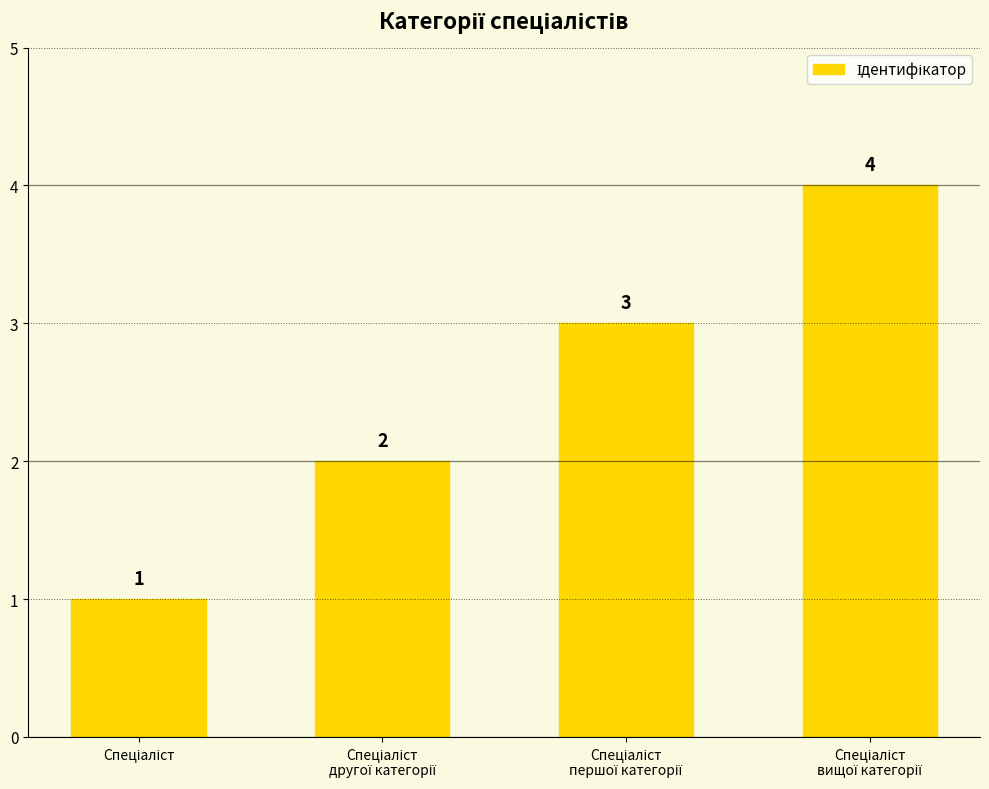

How many values are between 2 and 4?

3